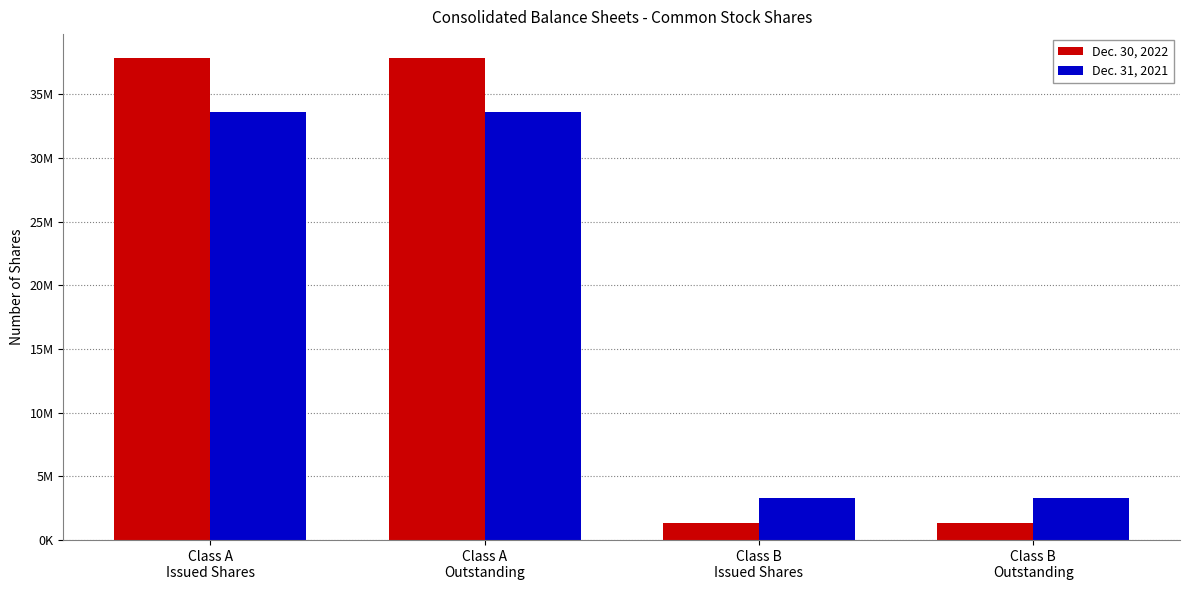

What value does the Dec. 31, 2021 series have at Class B
Outstanding, to the nearest 100?

3328100